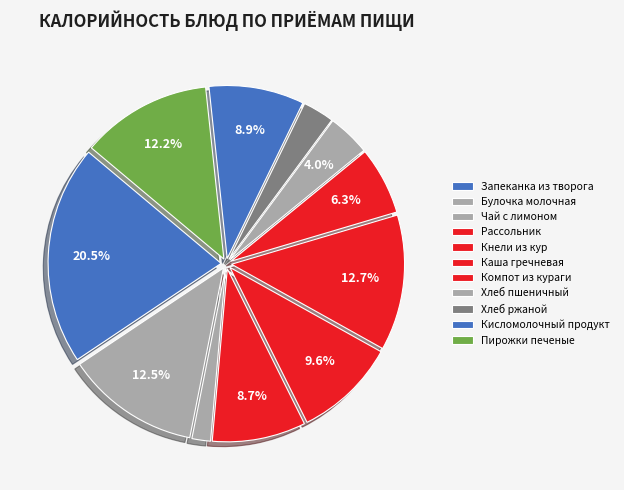

How many slices are in this pie chart?

11